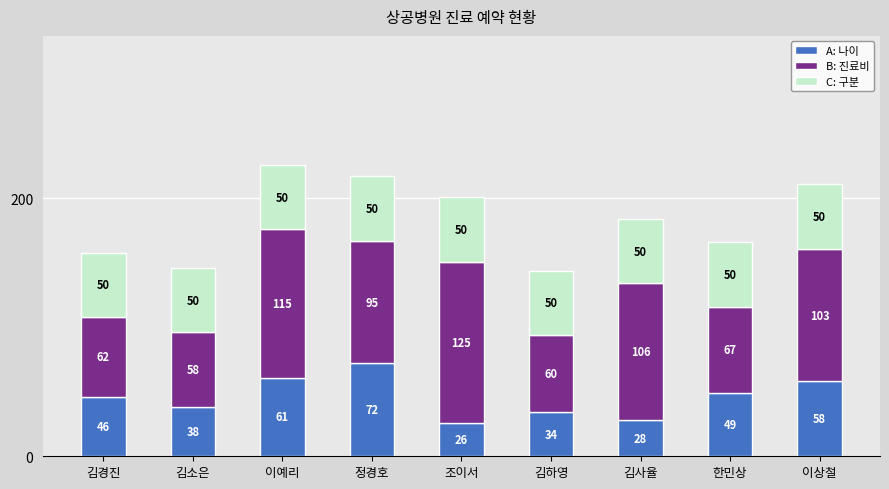

At which category is the sum across all series the highest?

이예리